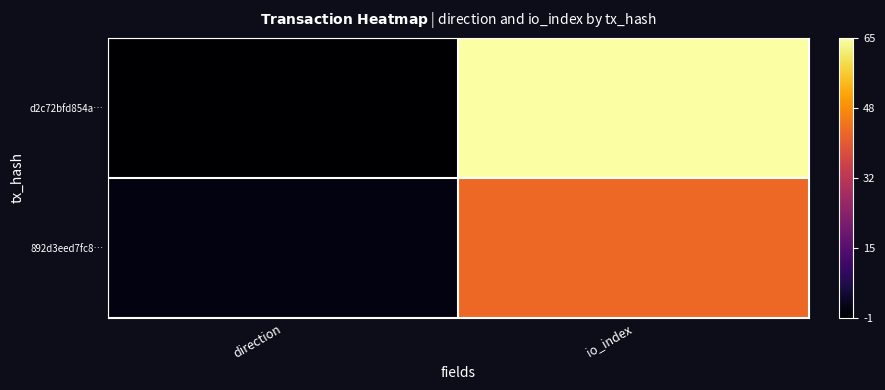

Which series has the widest spread of values?

d2c72bfd854a…